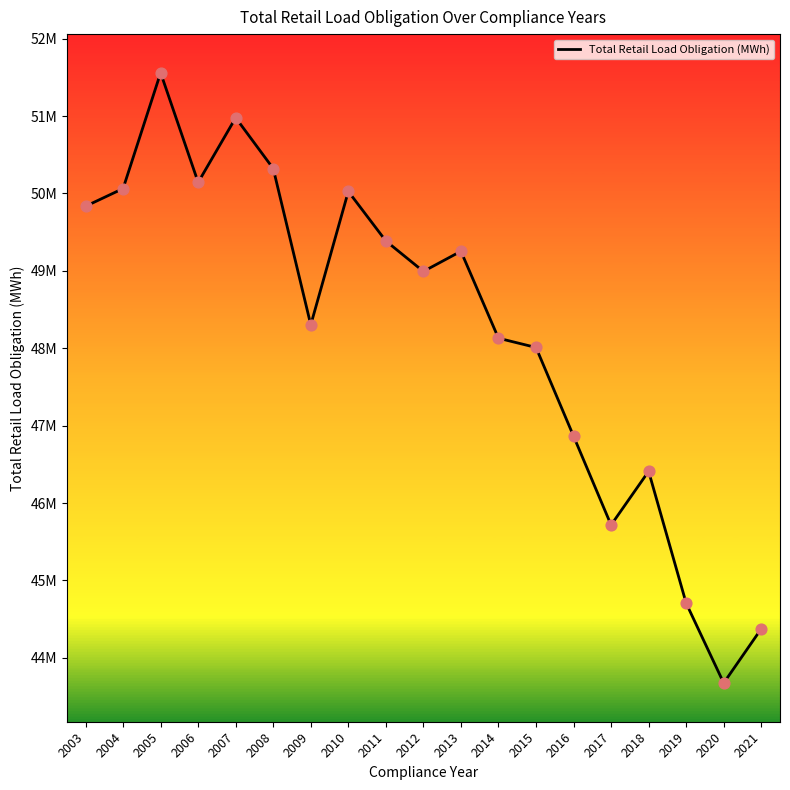

Does the chart have visible grid lines?

No